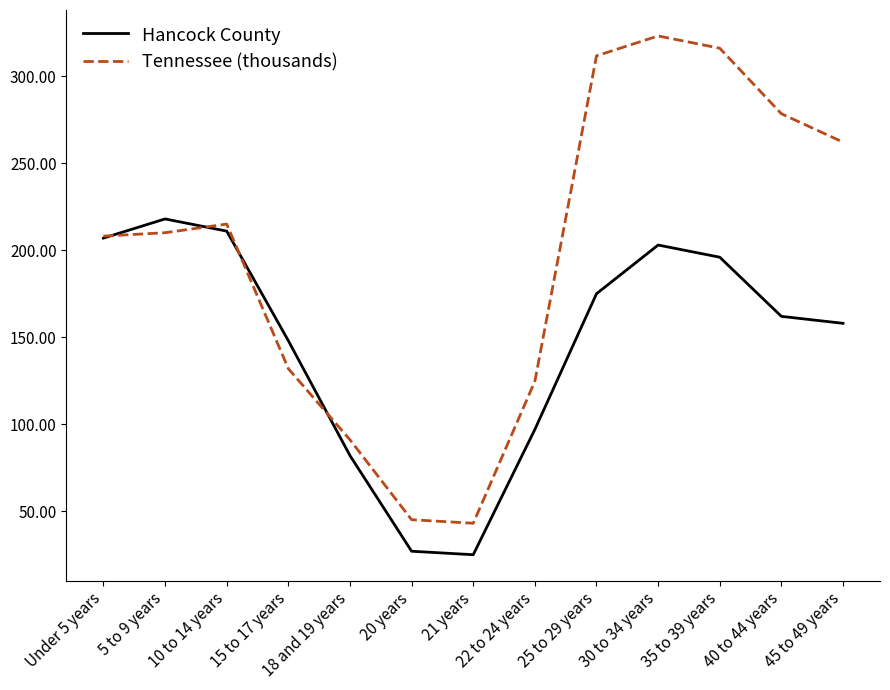

Which series has the largest total across all categories?

Tennessee (thousands)